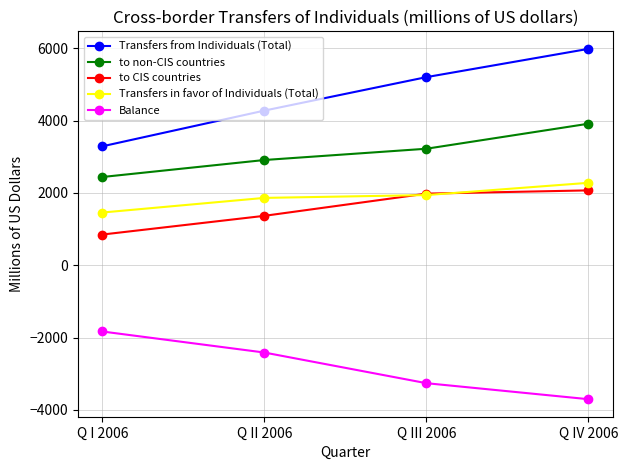

Is it true that to non-CIS countries equals 2911 at Q II 2006?

True